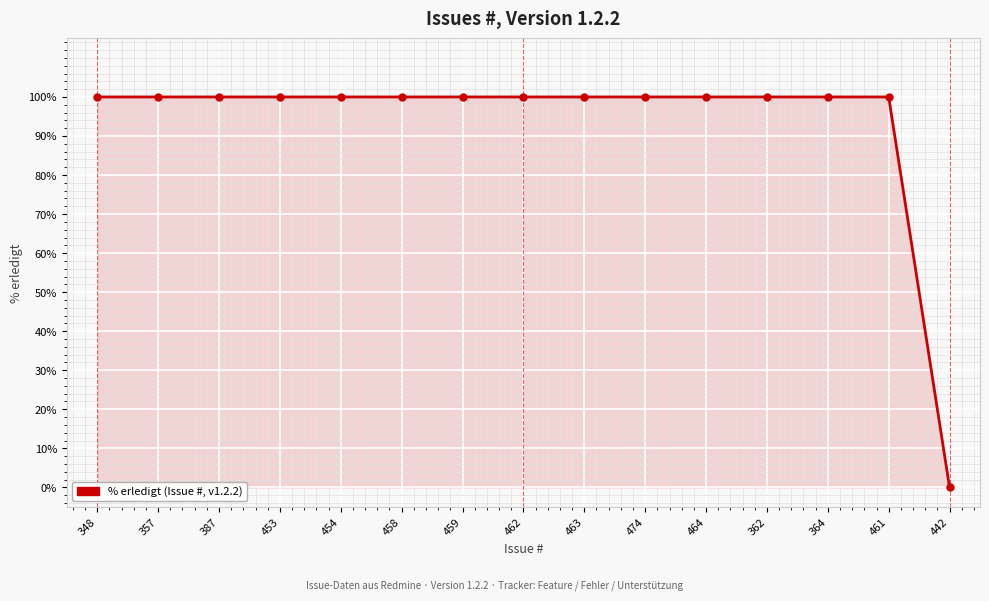

What is the value of the 1st point from the left?

100